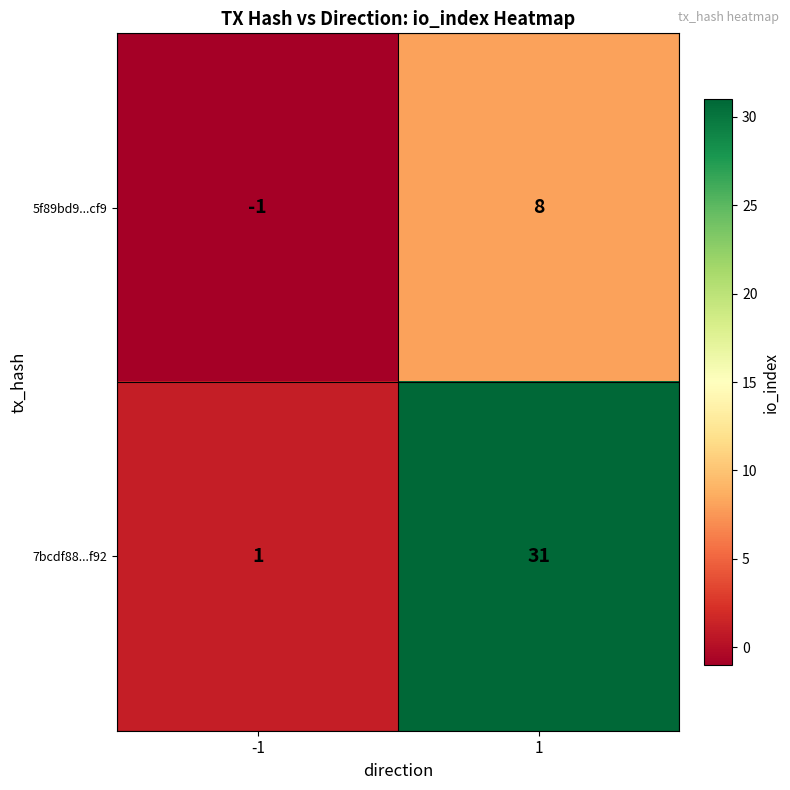

The value of 7bcdf88...f92 at 1 is 42. True or false?

False